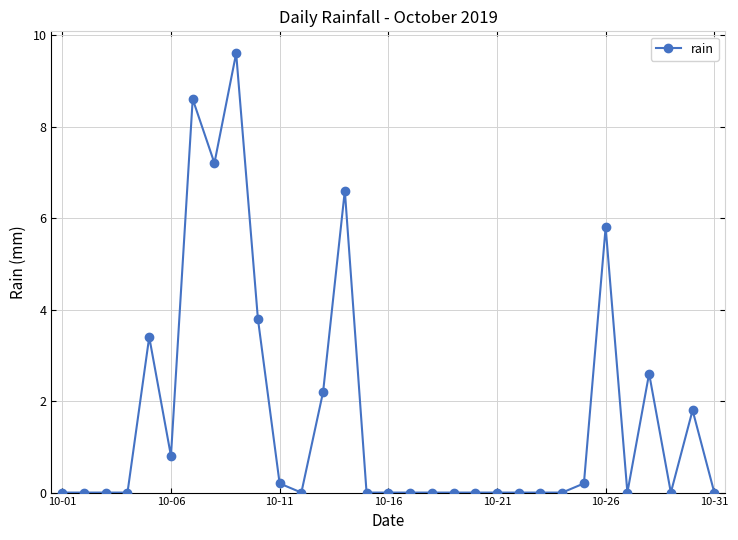

Reading right to left, extract all data points from this chart.

0.0	1.8	0.0	2.6	0.0	5.8	0.2	0.0	0.0	0.0	0.0	0.0	0.0	0.0	0.0	0.0	0.0	6.6	2.2	0.0	0.2	3.8	9.6	7.2	8.6	0.8	3.4	0.0	0.0	0.0	0.0